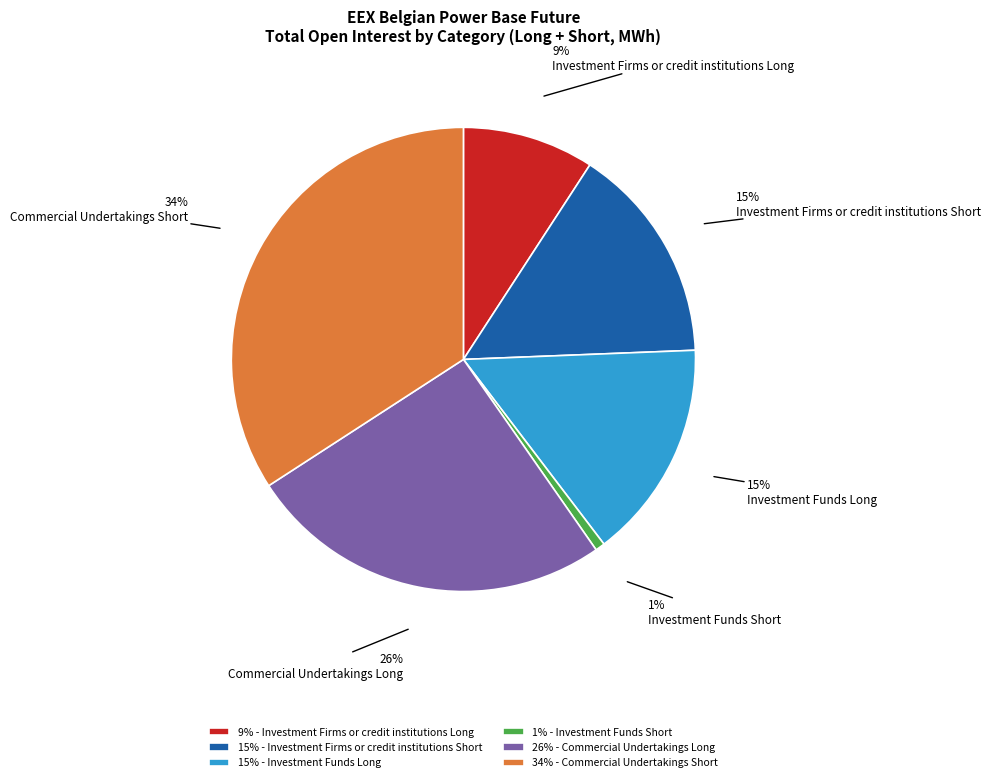

How many segments does this pie chart have?

6